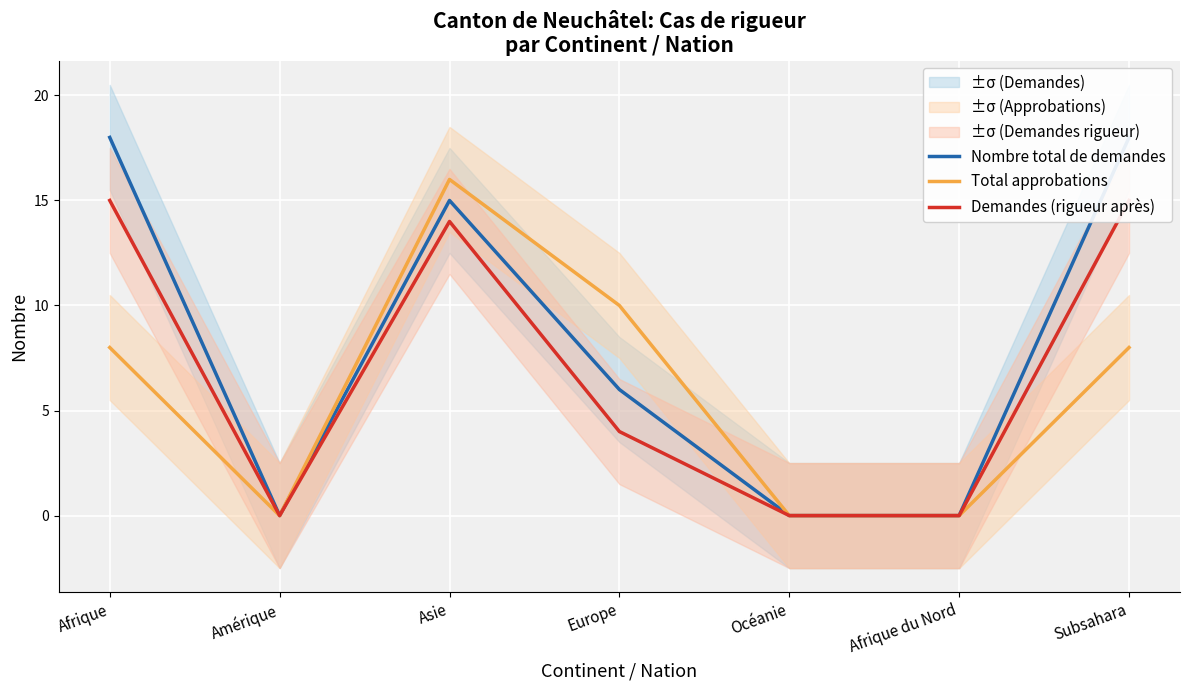

Rank the series by their average value, from lowest to highest.

Total approbations, Demandes (rigueur après), Nombre total de demandes